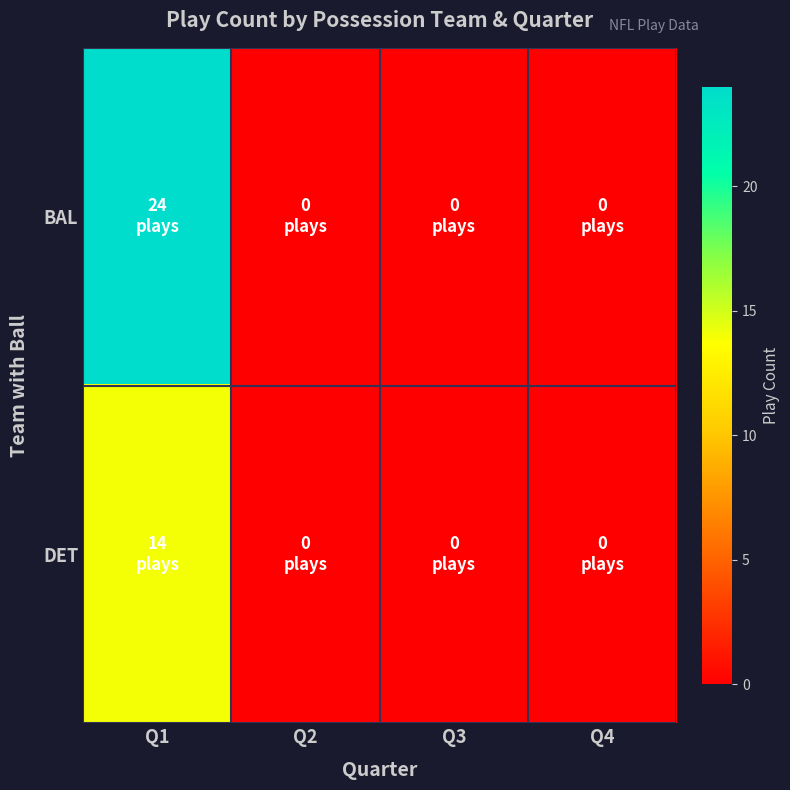

Reading right to left, what are all the values shown in this chart?

BAL: Q4=0	Q3=0	Q2=0	Q1=24
DET: Q4=0	Q3=0	Q2=0	Q1=14